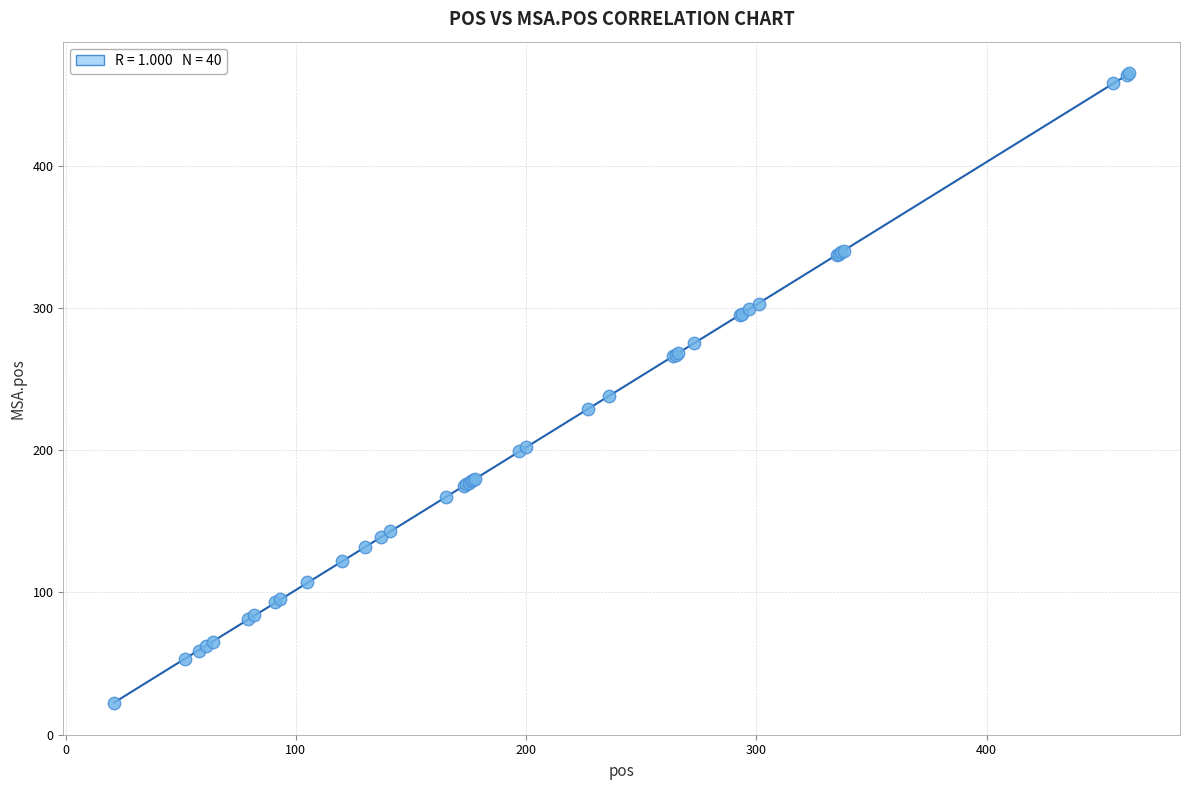

What Y value in the scatter plot is closest to 243?

238